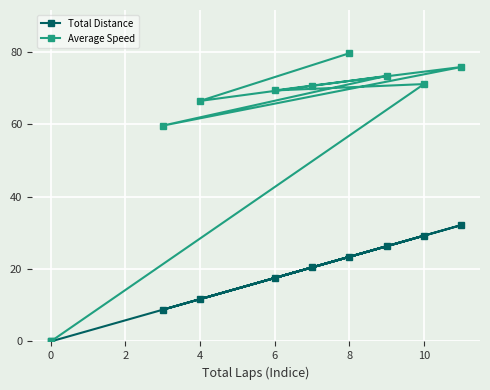

What is the average value of the Average Speed series?

62.8